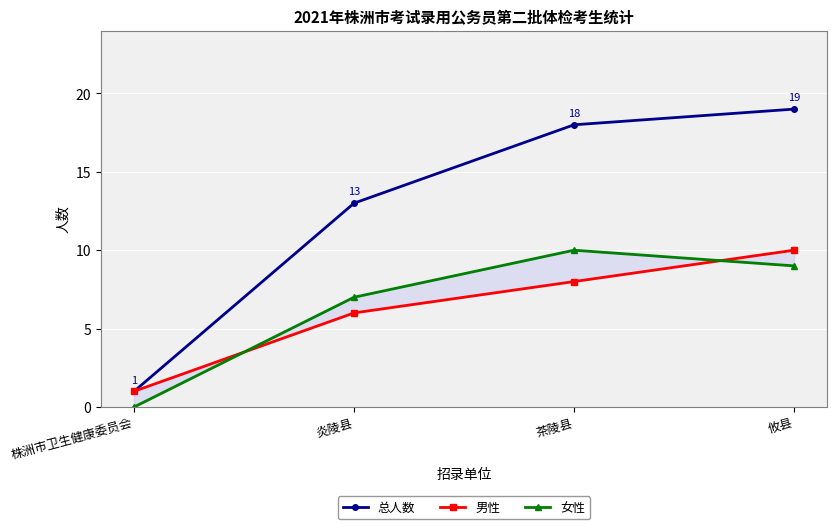

What is the sum of all 女性 values?

26